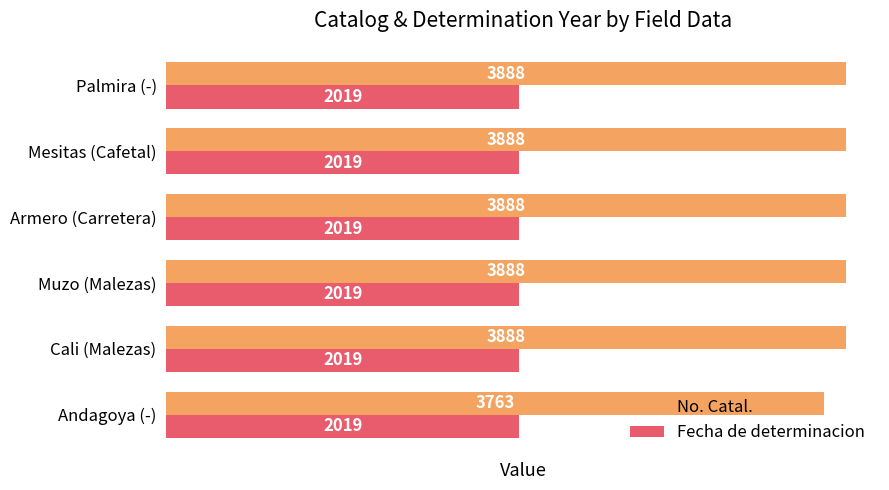

Which series has the largest total across all categories?

No. Catal.